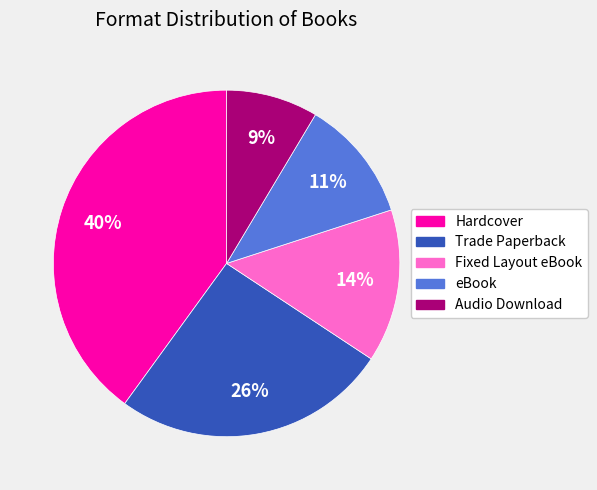

To the nearest percent, what is the difference between the largest and smallest slice percentages?

31%